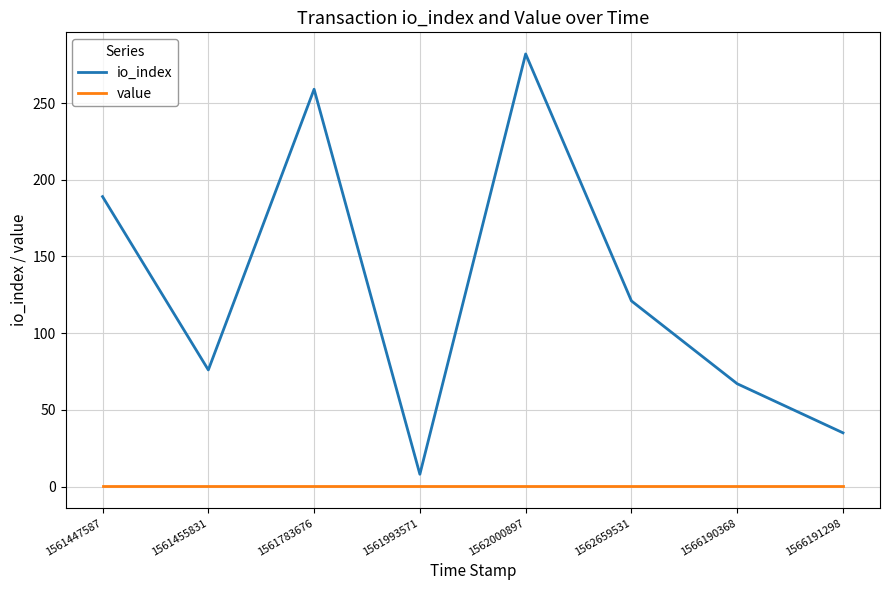

Is the value of io_index at 1561447587 greater than the value of value at 1561447587?

Yes